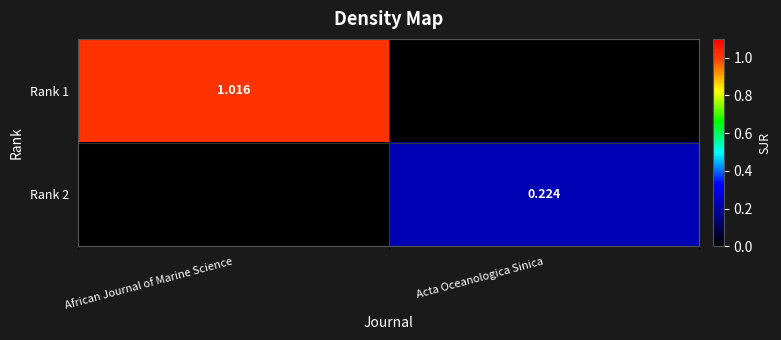

Rank the series by their average value, from highest to lowest.

Rank 1, Rank 2